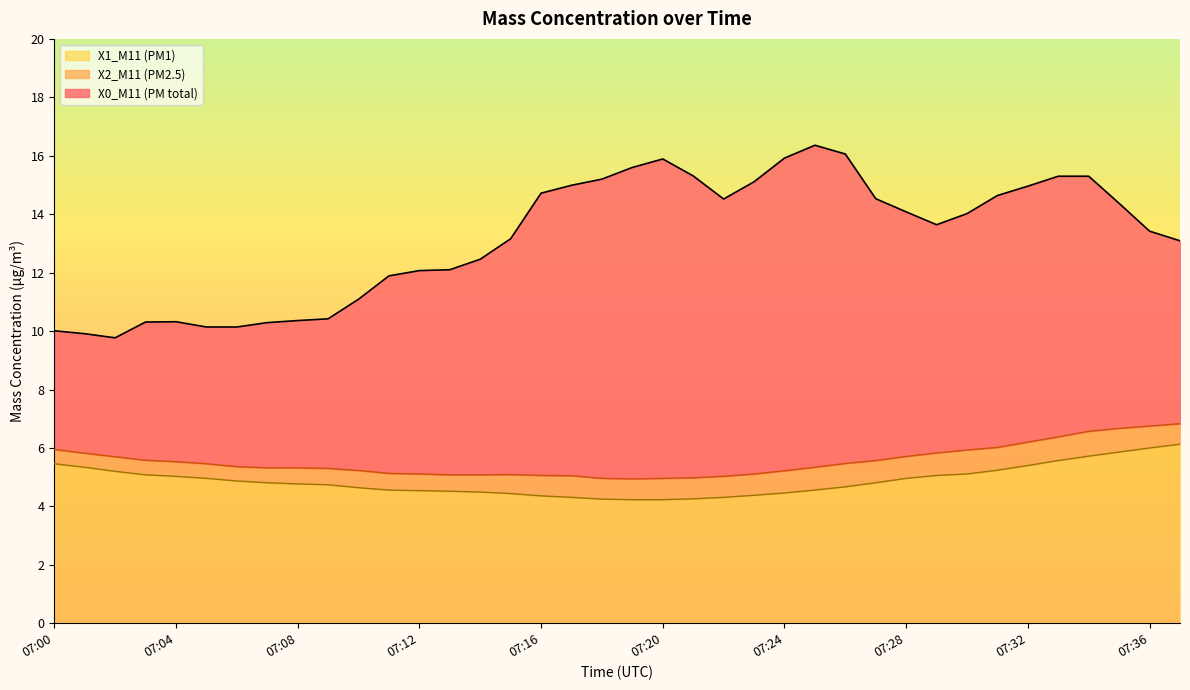

What is the sum of the X1_M11 (PM1) values at 07:20 and 07:05?

9.2